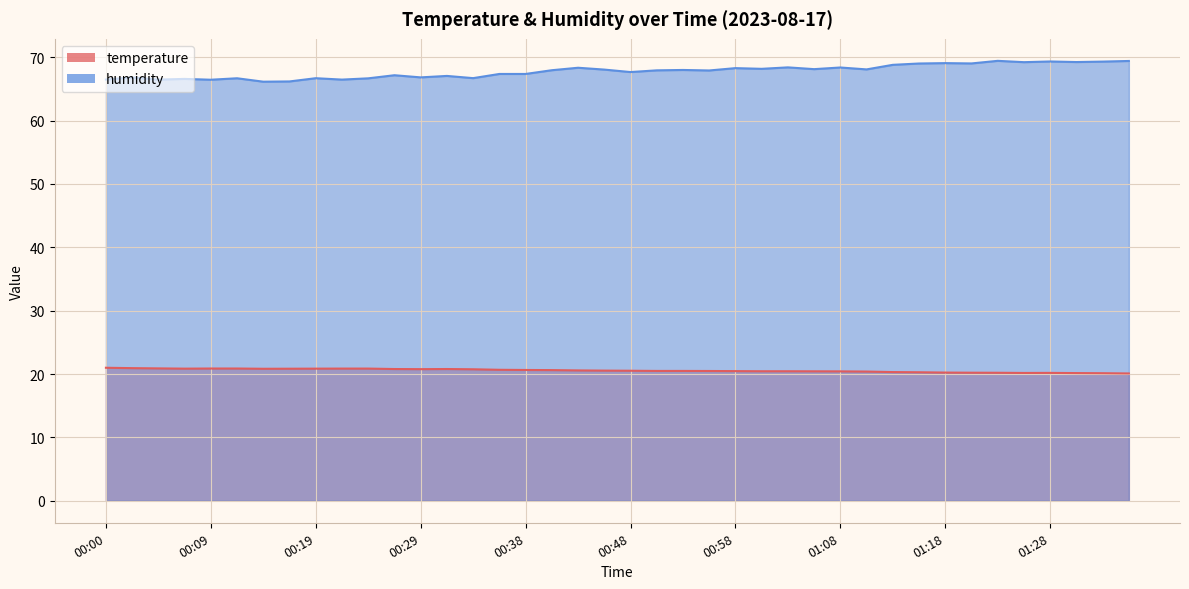

What is the label of the 12th point from the right?

01:08